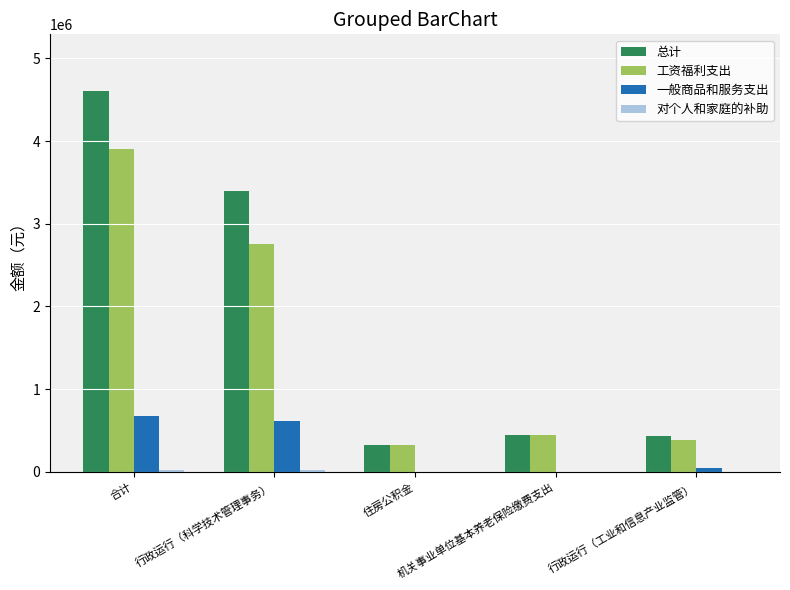

What is the spread (max minus min) of values at 住房公积金?

322928.0